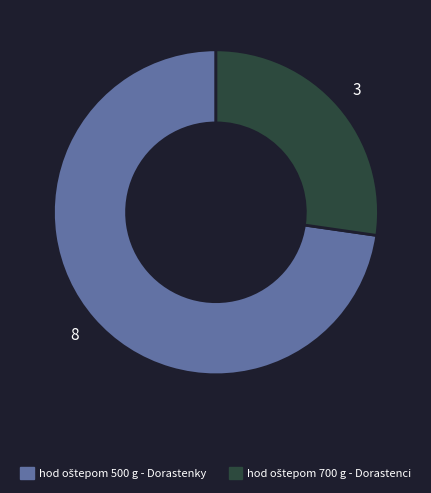

Is there a majority slice in this chart?

Yes